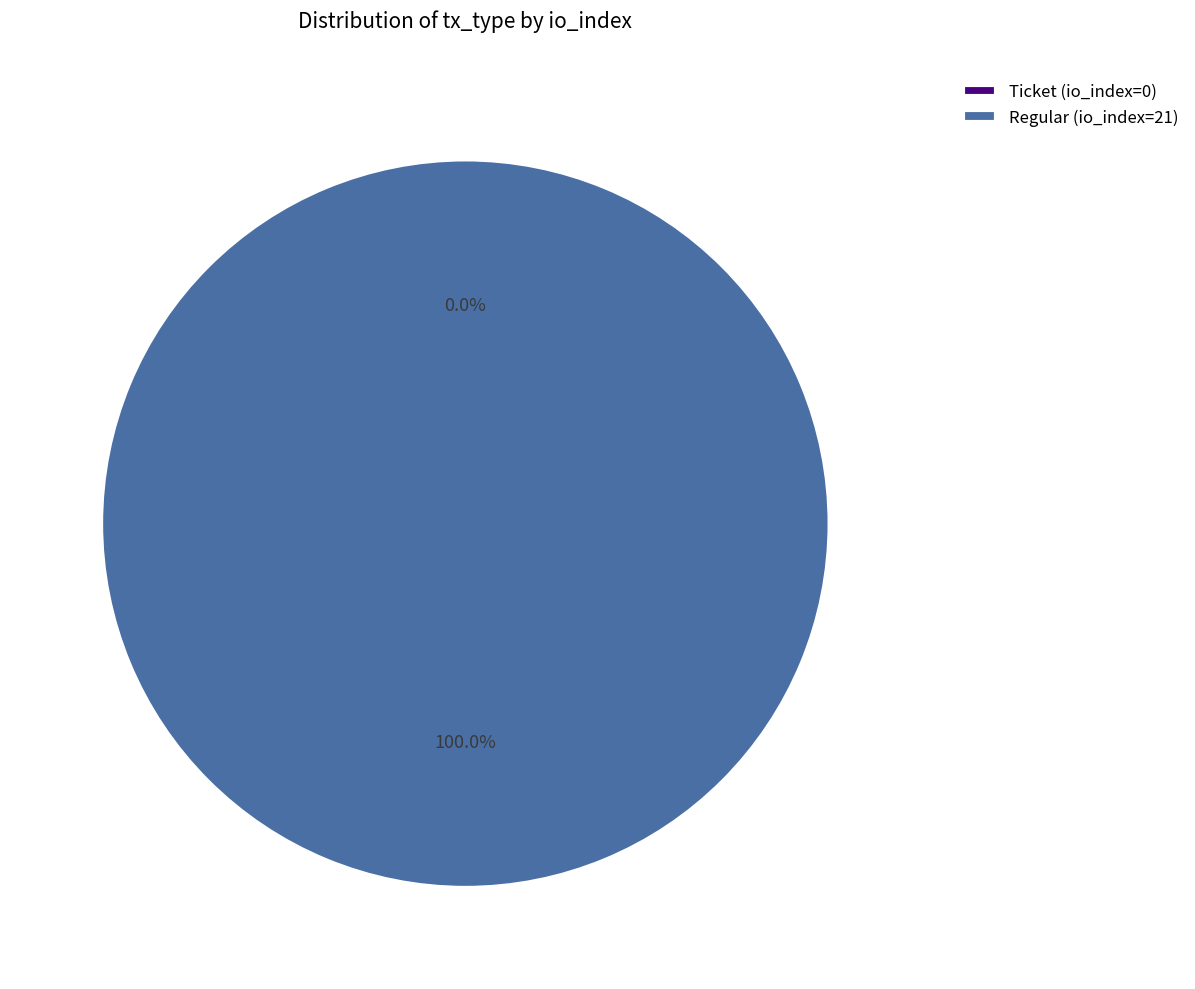

To the nearest percent, what is the average slice percentage?

50%